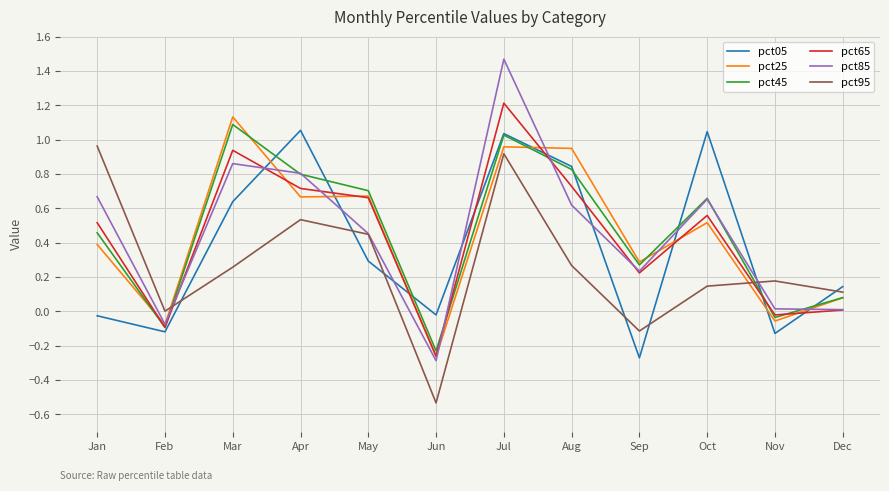

Is this an area chart (filled region under the line)?

No